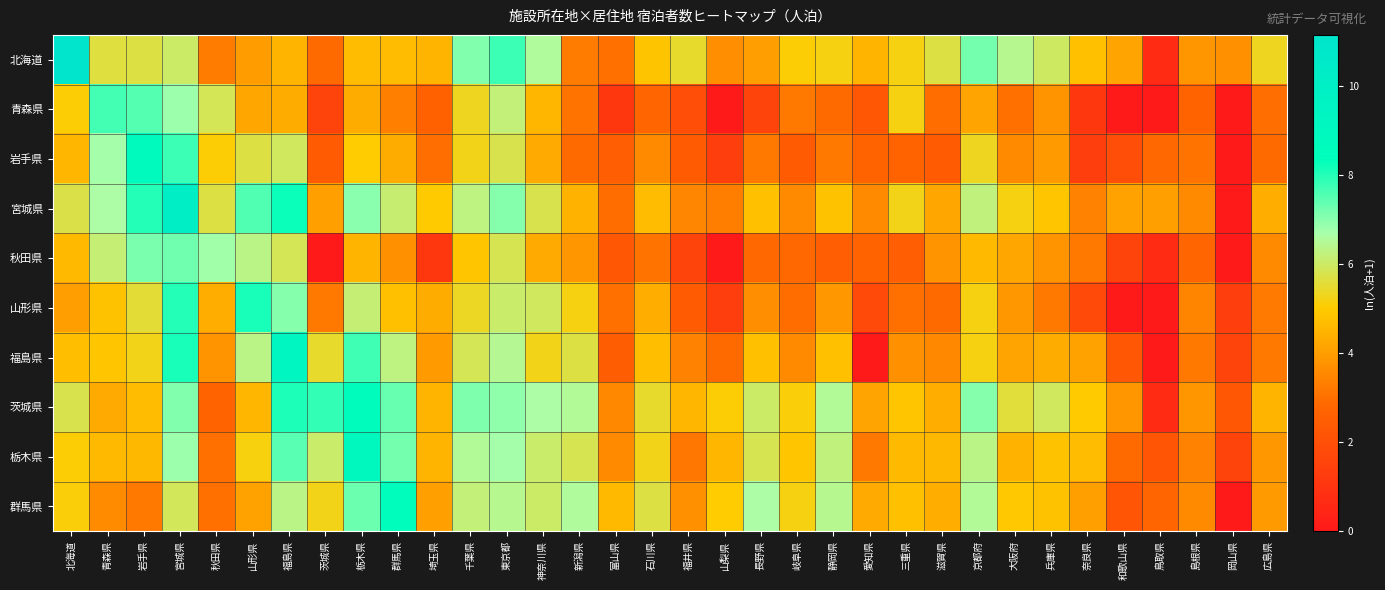

Which label corresponds to the smallest value in the chart?

山梨県